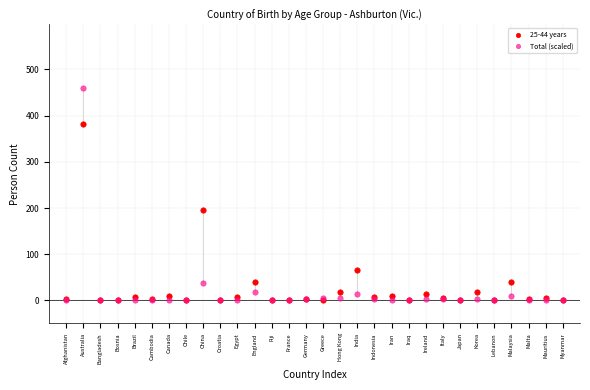

In the Total (scaled) series, what Y value is closest to 229?

38.7